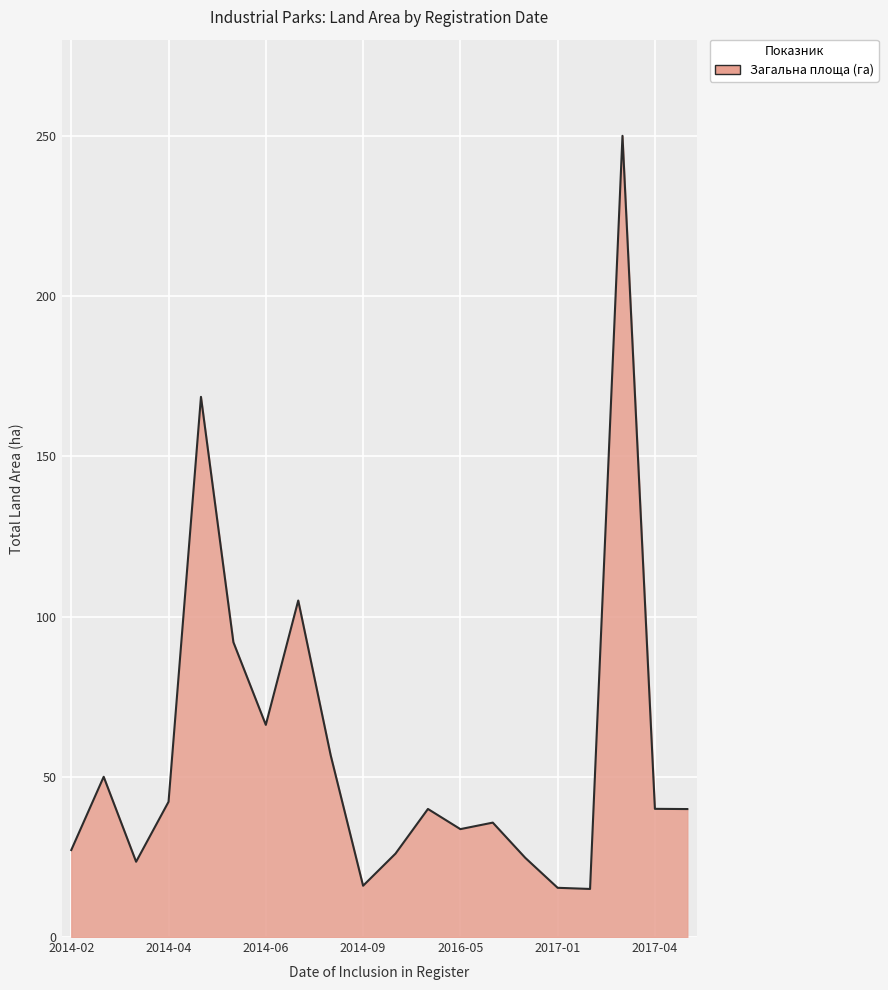

What is the maximum value shown in the chart?

250.0